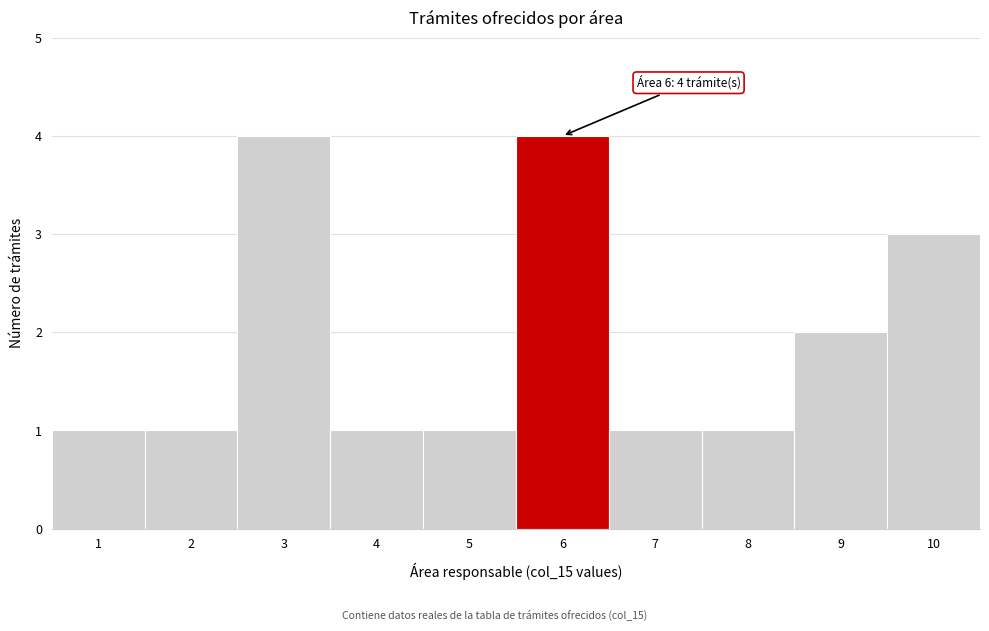

Reading left to right, extract all data points from this chart.

1	1	4	1	1	4	1	1	2	3